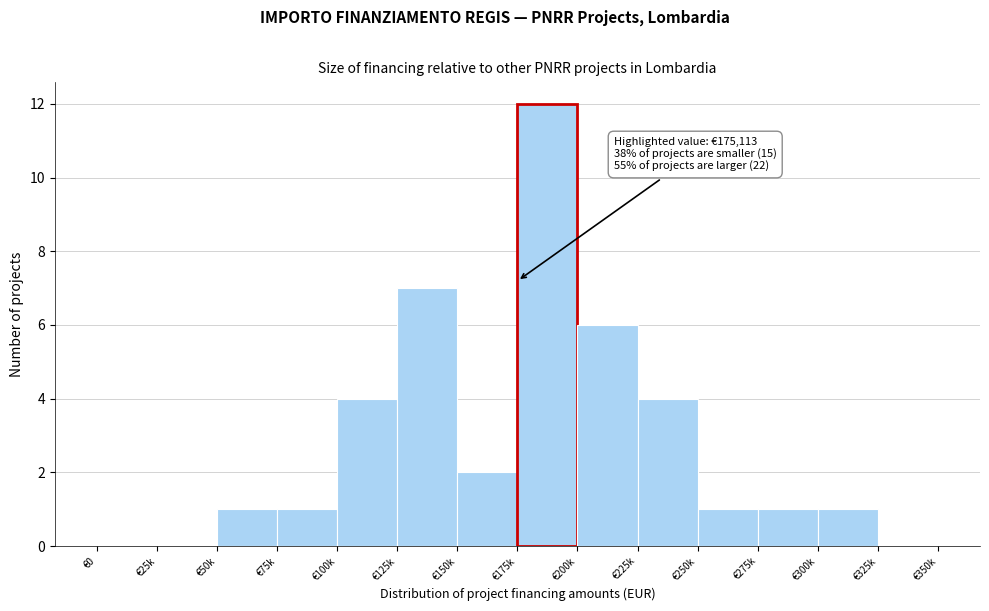

Reading left to right, list all the values displayed in this chart.

€0=0	€25k=0	€50k=1	€75k=1	€100k=4	€125k=7	€150k=2	€175k=12	€200k=6	€225k=4	€250k=1	€275k=1	€300k=1	€325k=0